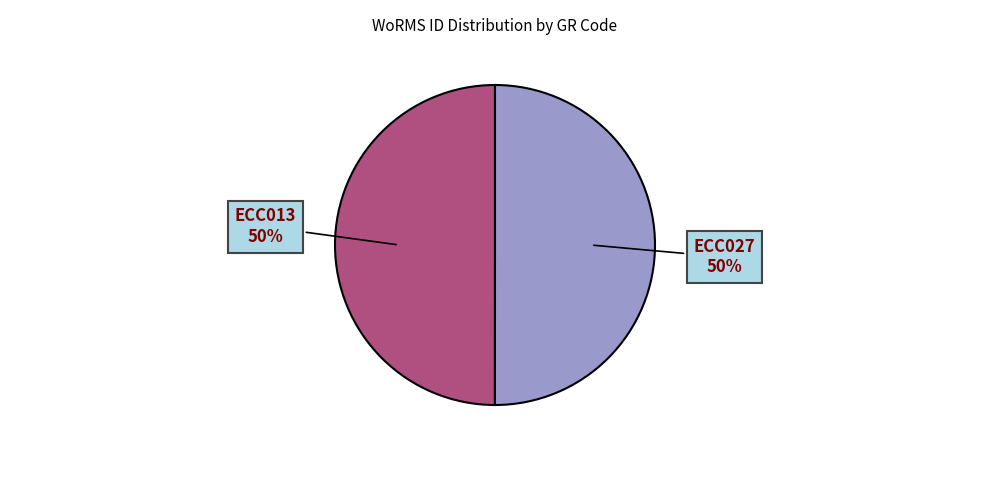

What percentage is the ECC013 slice, to the nearest percent?

50%